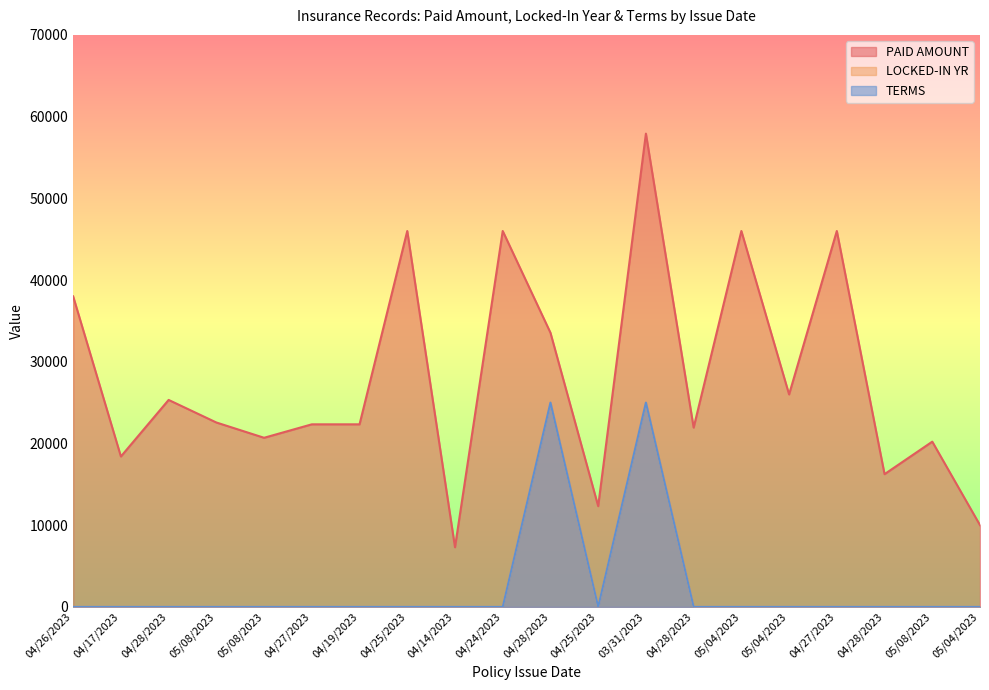

List the labels in order of LOCKED-IN YR value, largest first.

04/28/2023, 03/31/2023, 04/26/2023, 04/17/2023, 04/28/2023, 05/08/2023, 05/08/2023, 04/27/2023, 04/19/2023, 04/25/2023, 04/14/2023, 04/24/2023, 04/25/2023, 04/28/2023, 05/04/2023, 05/04/2023, 04/27/2023, 04/28/2023, 05/08/2023, 05/04/2023